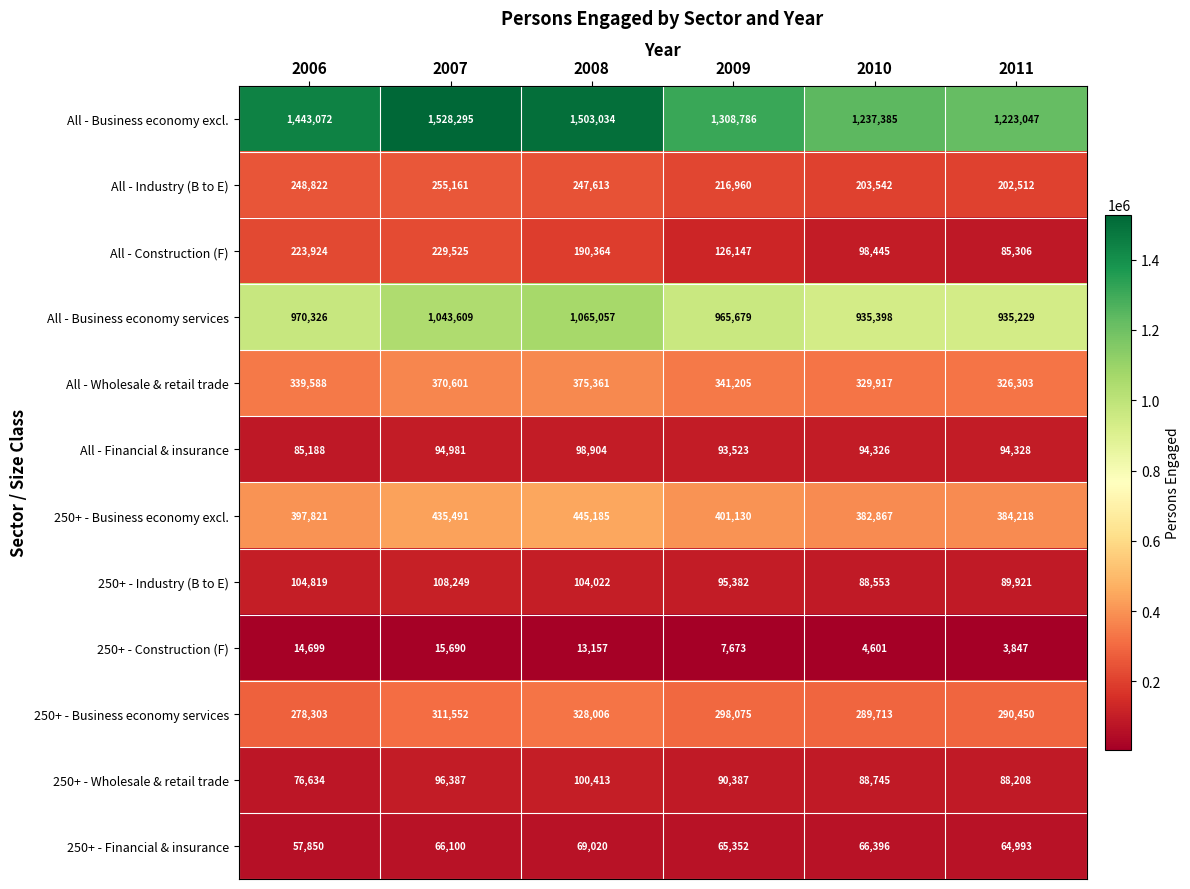

Rank the series by their maximum value, from lowest to highest.

250+ - Construction (F), 250+ - Financial & insurance, All - Financial & insurance, 250+ - Wholesale & retail trade, 250+ - Industry (B to E), All - Construction (F), All - Industry (B to E), 250+ - Business economy services, All - Wholesale & retail trade, 250+ - Business economy excl., All - Business economy services, All - Business economy excl.